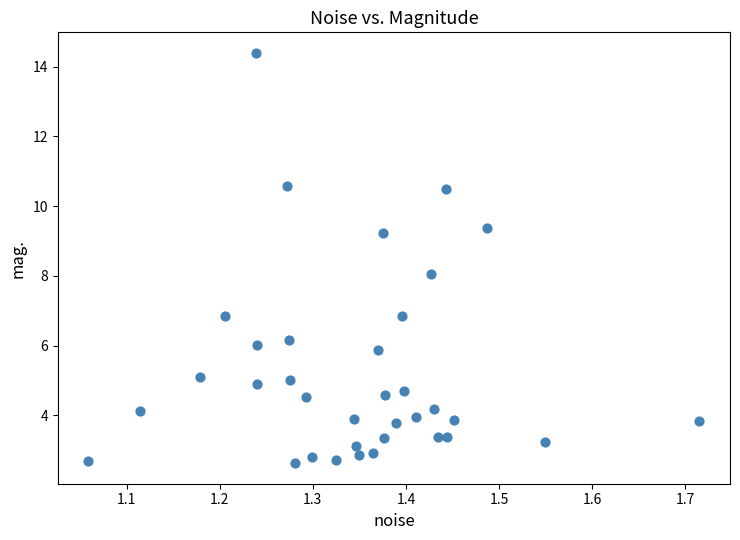

What is the range of Y values (max minus min)?

11.8